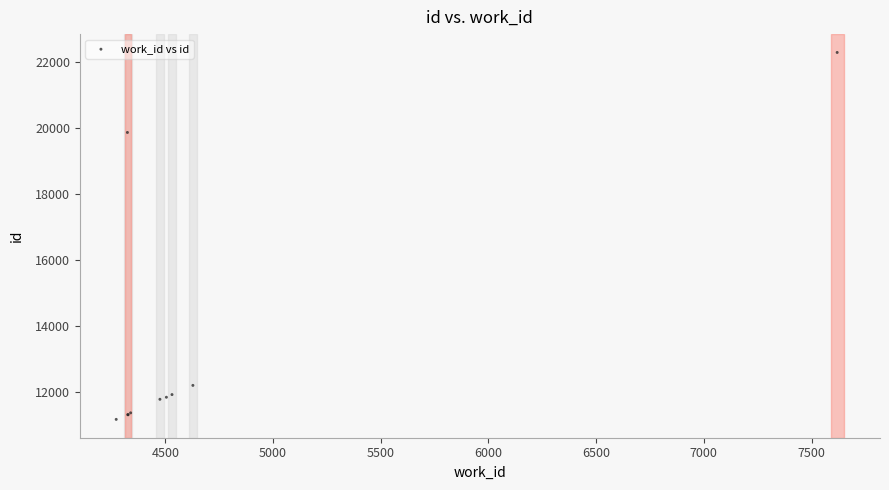

What Y value in the scatter plot is closest to 16733?

19875